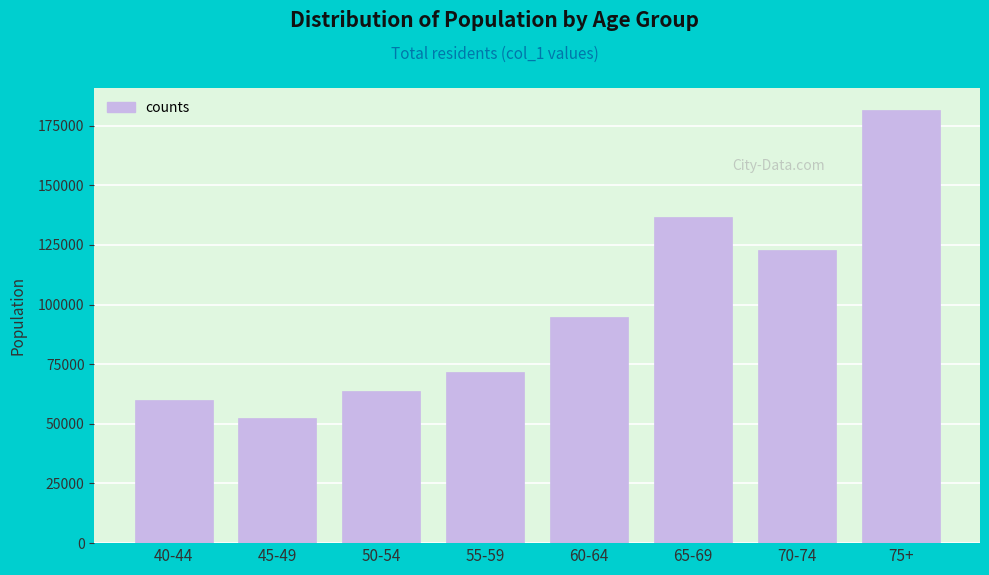

Reading left to right, extract all data points from this chart.

60058	52345	63670	71737	94957	136836	122818	181685